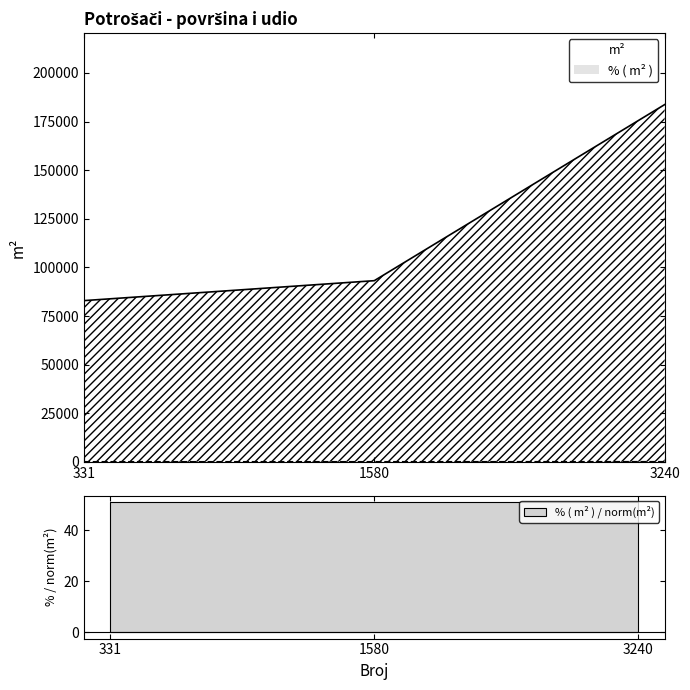

List the series in order of their peak value, lowest first.

% ( m² ), m²